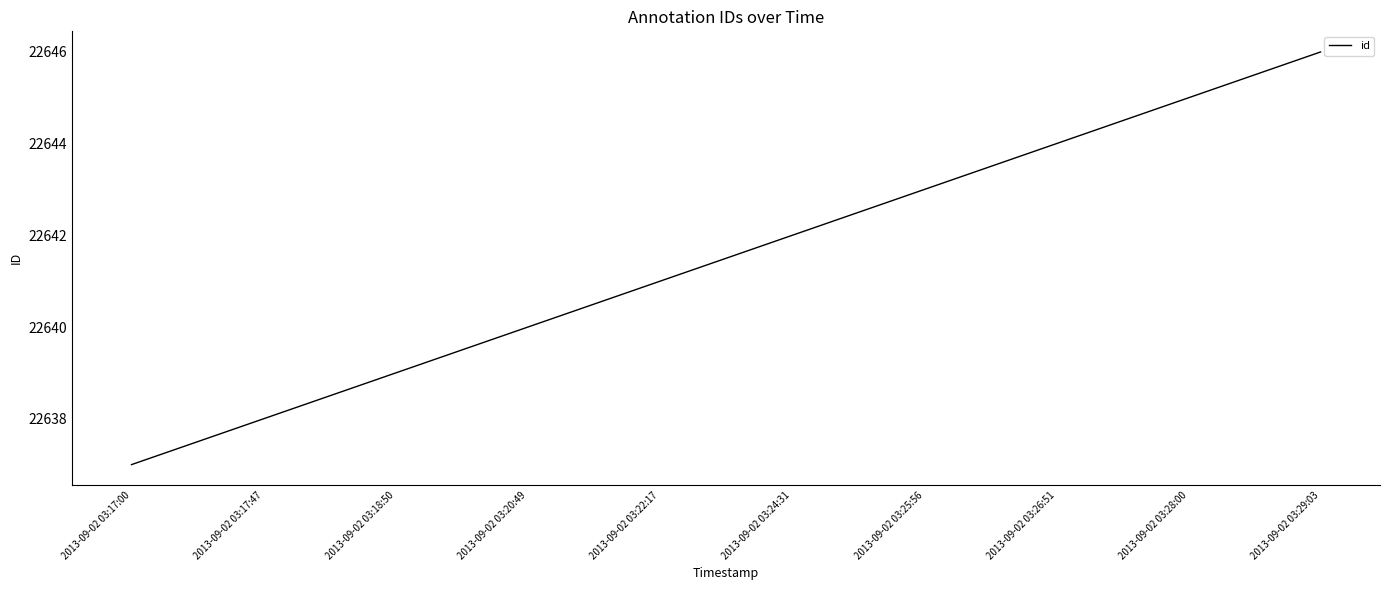

At which category does the chart reach its peak across all series?

2013-09-02 03:29:03